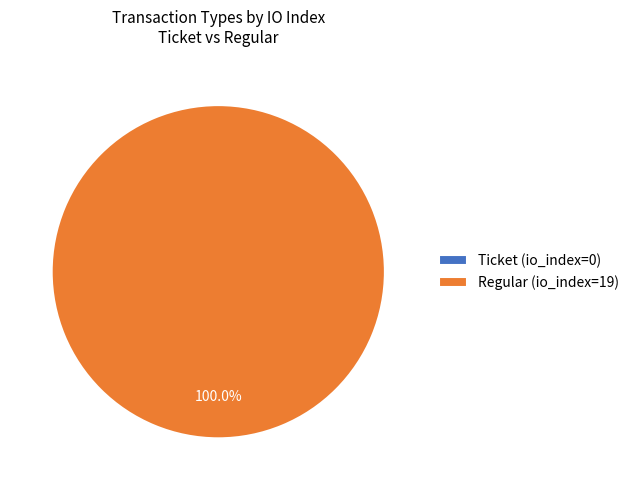

The Ticket (io_index=0) slice represents 0% of the pie. True or false?

True